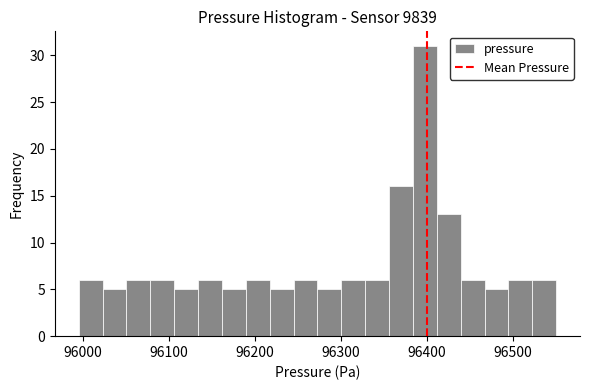

Around what value on the x-axis is the tallest bar? Give the approximate position of its centre, as read against the axis.

96400